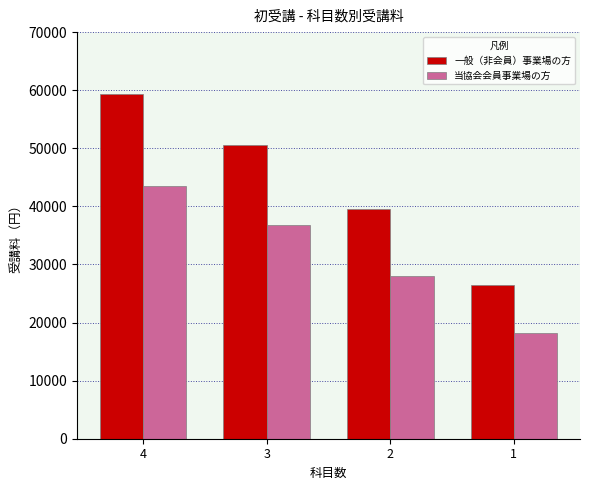

How many bars are there in each group?

2